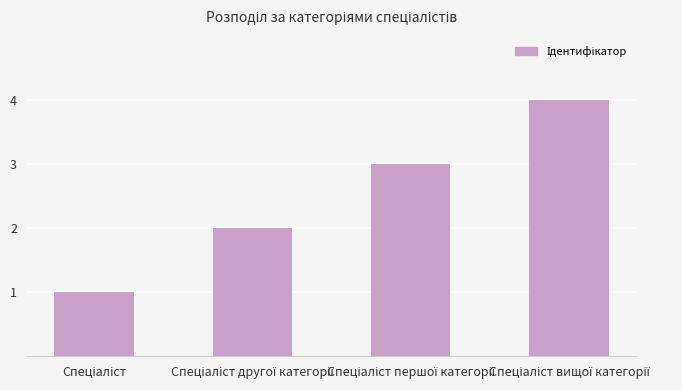

What is the sum of all values?

10